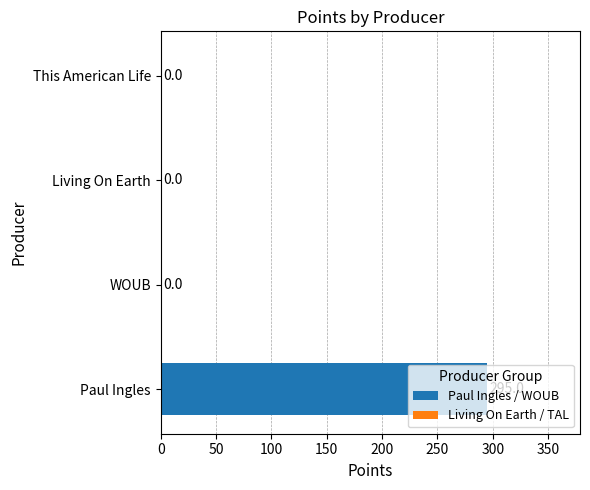

What is the maximum value shown in the chart?

295